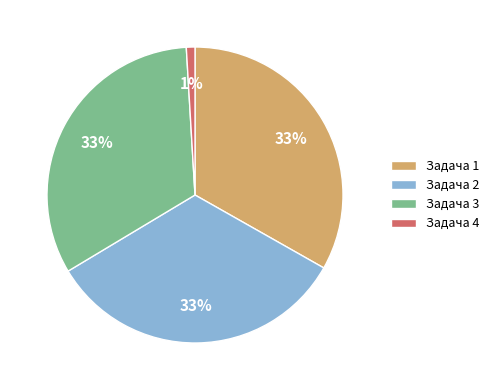

Does Задача 4 account for over 50% of the chart?

No